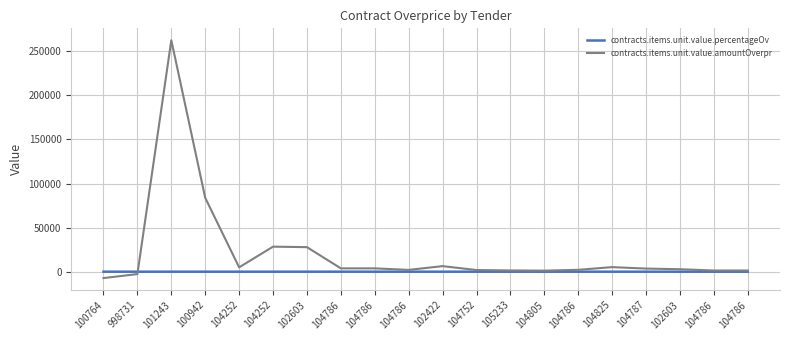

At 104786, list the series in order from smallest to largest.

contracts.items.unit.value.percentageOv, contracts.items.unit.value.amountOverpr